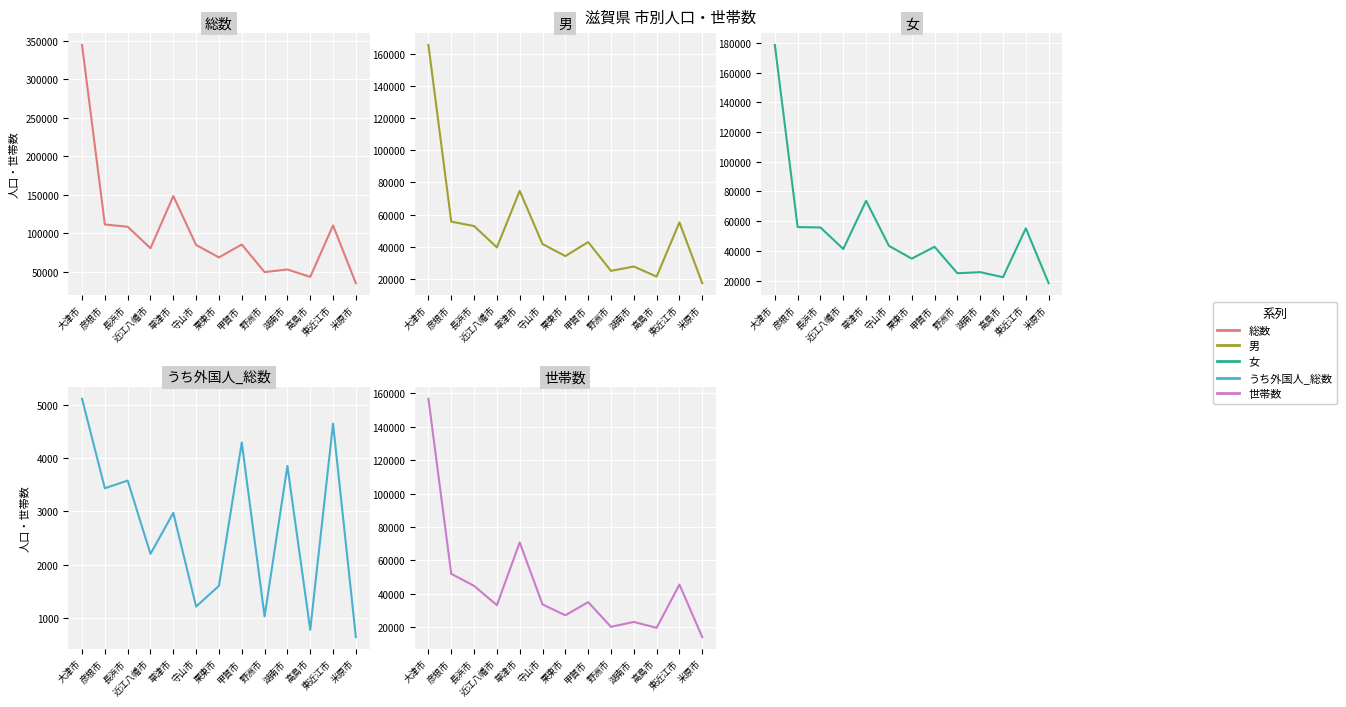

Read the 総数 value at 甲賀市.

85656